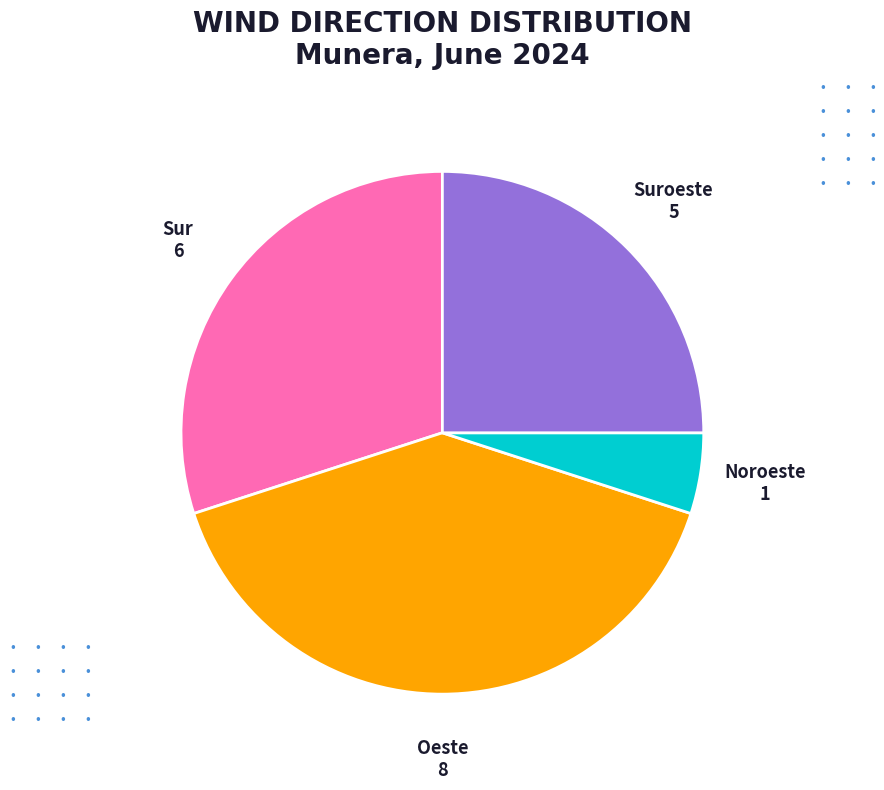

Is there any slice that represents more than half of the pie?

No